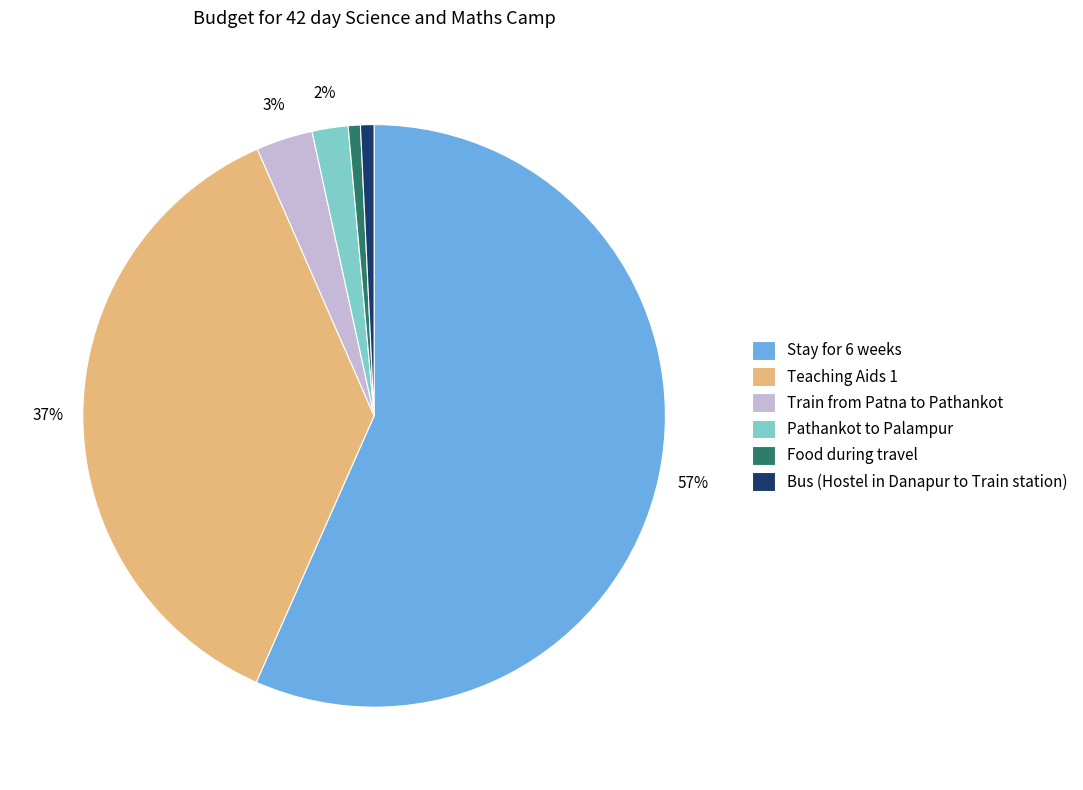

How many slices are in this pie chart?

6